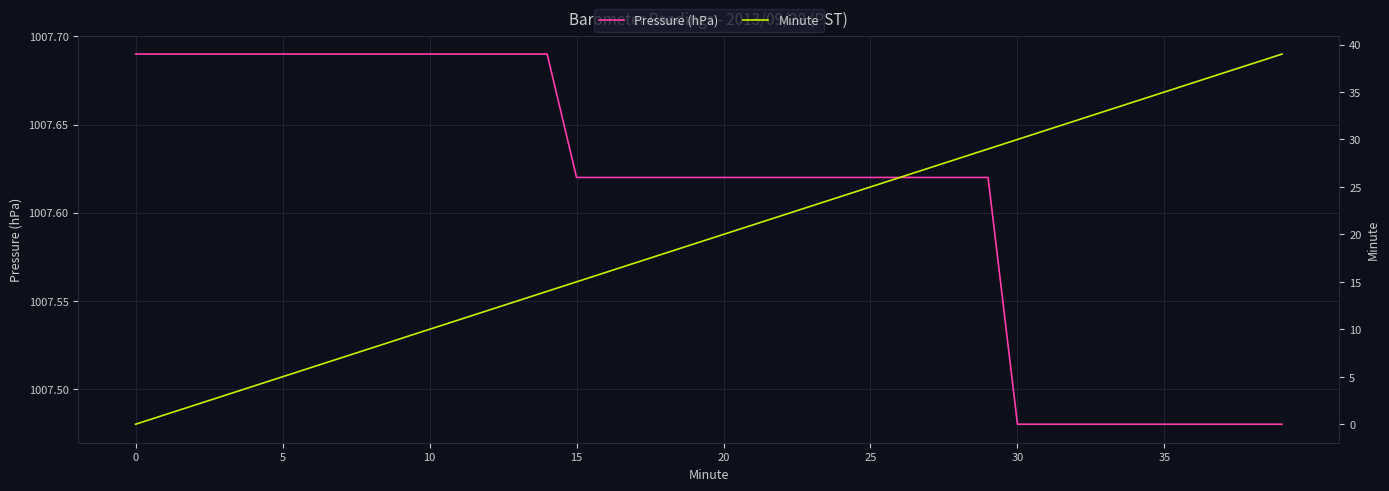

List the series in order of their overall mean, highest first.

Pressure (hPa), Minute